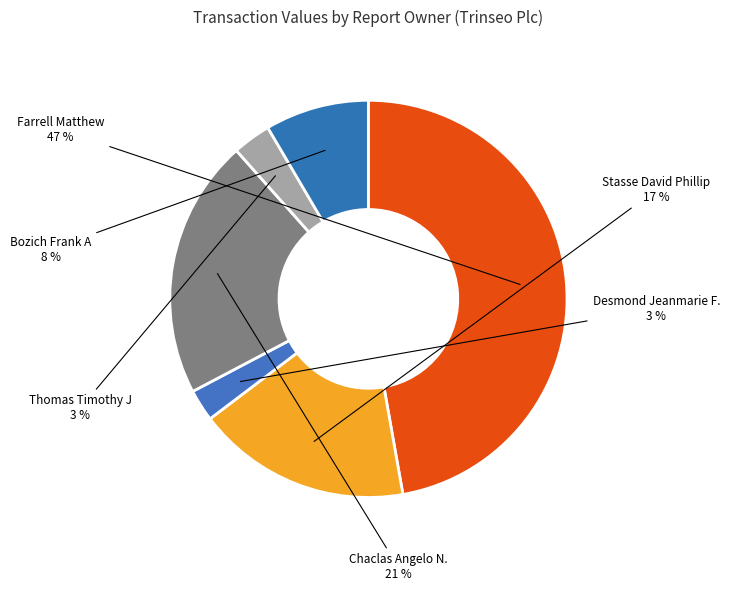

To the nearest percent, what is the average slice percentage?

17%